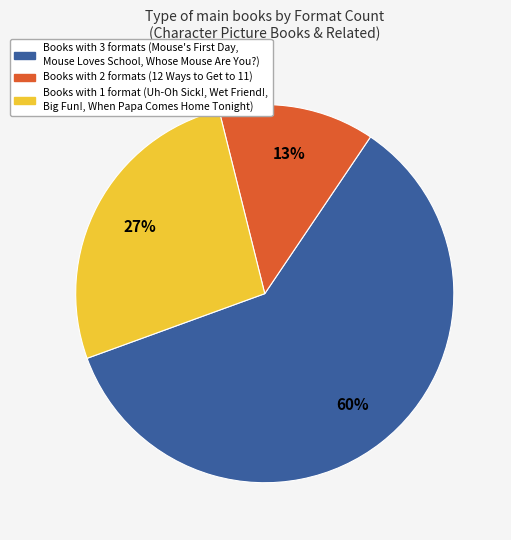

To the nearest percent, what is the average slice percentage?

33%